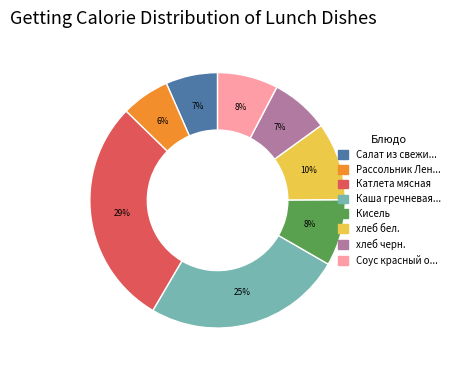

Is there a majority slice in this chart?

No